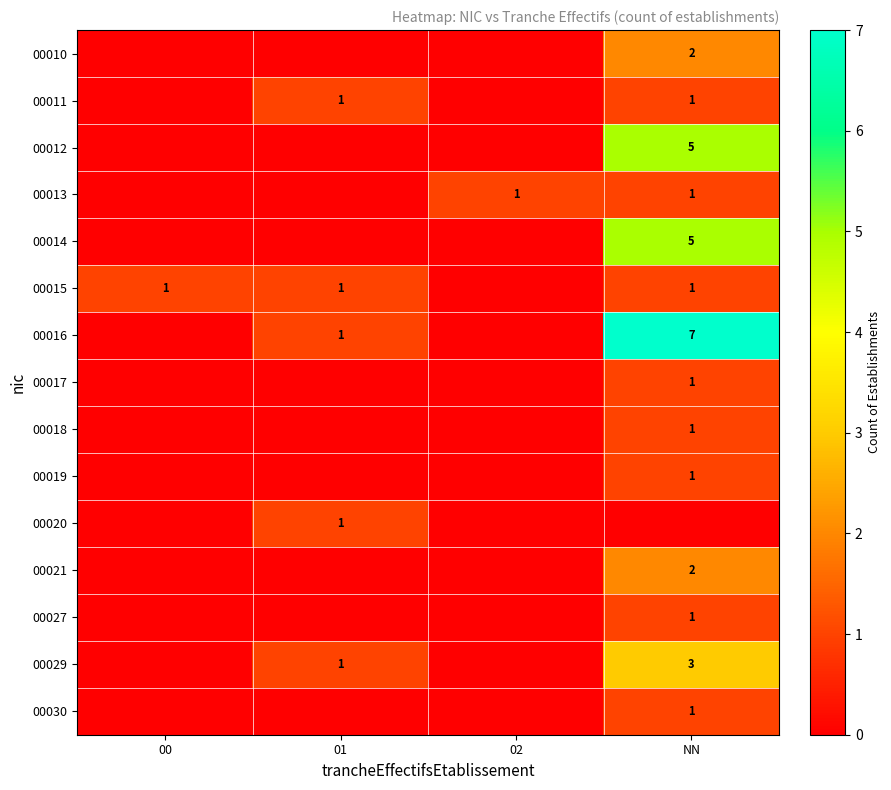

The 00013 series shows 2 at 02. True or false?

False